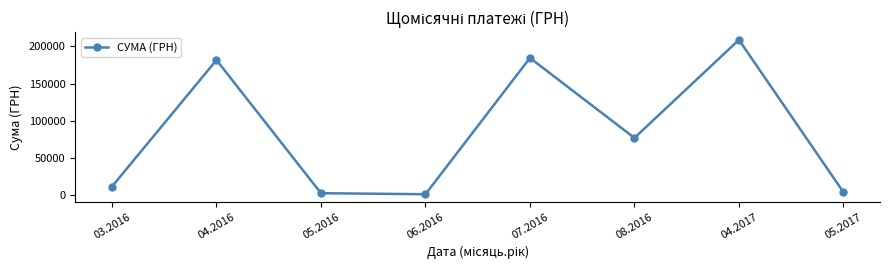

At which category does the data reach its first local peak?

04.2016